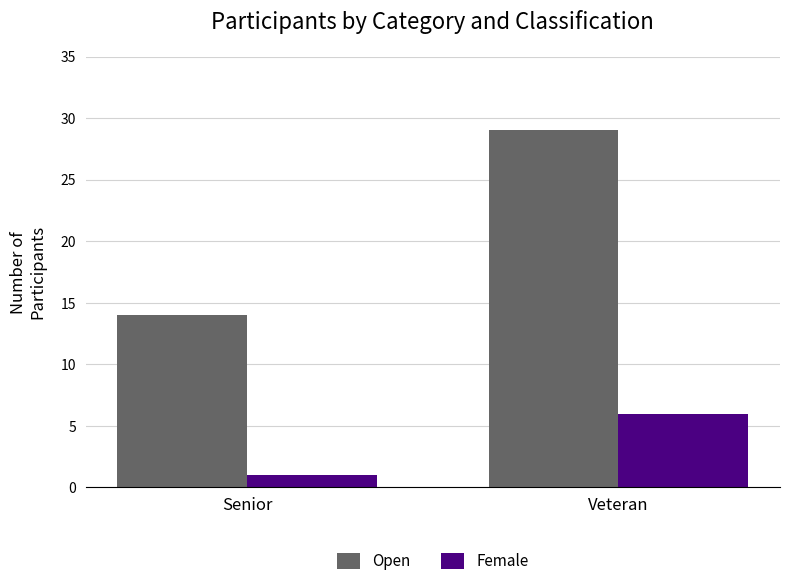

What is the sum of all Female values?

7